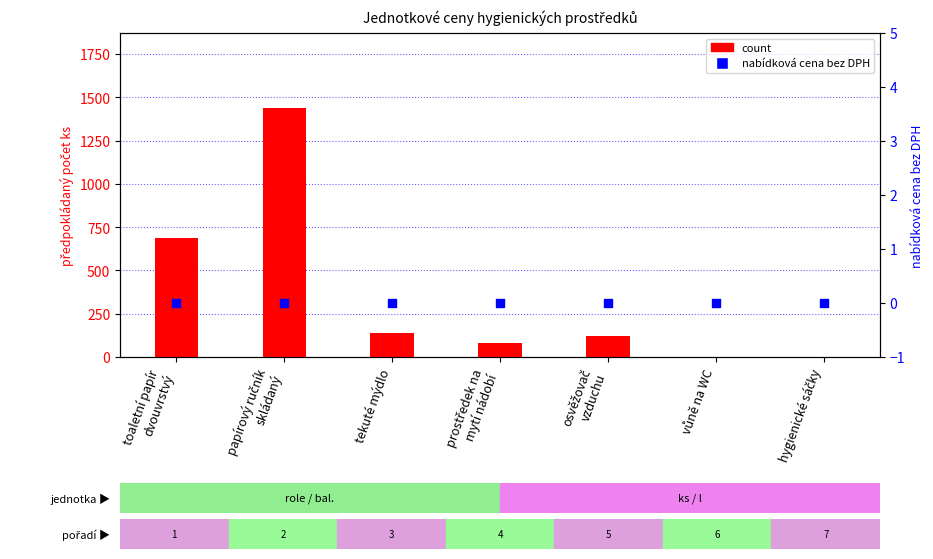

At how many categories does at least one series exceed 477?

2